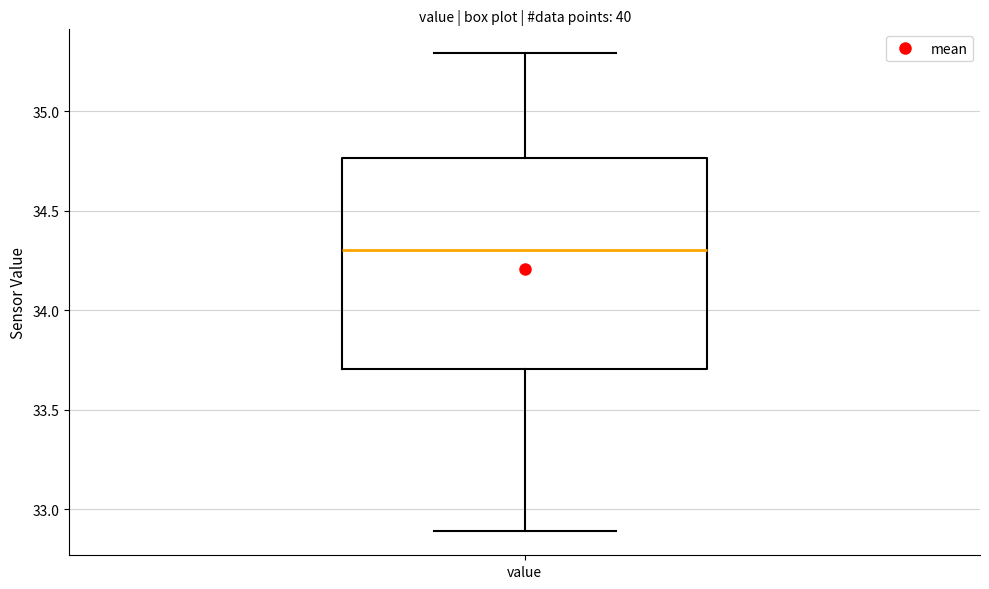

Read this box plot against the y-axis: the position of the median line, the range covered by the box, and the ends of both whiskers. The values are not printed on the chart, so give them approximately, as read against the axis.

median 34.30, box 33.70 to 34.75, whiskers 32.90 to 35.30